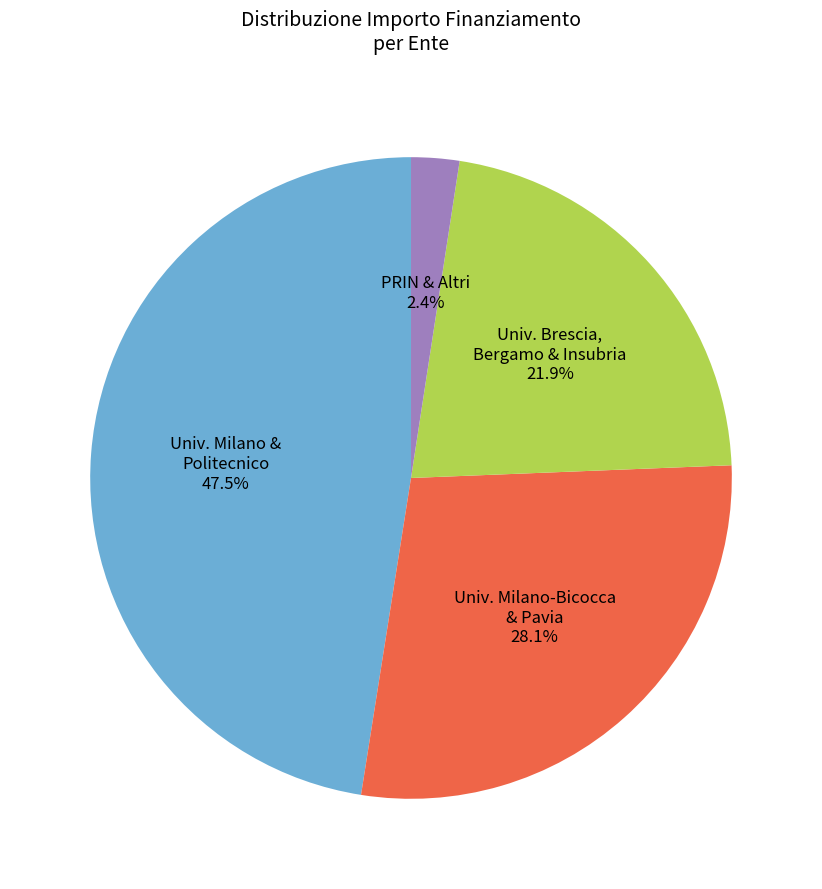

Is there any slice that represents more than half of the pie?

No